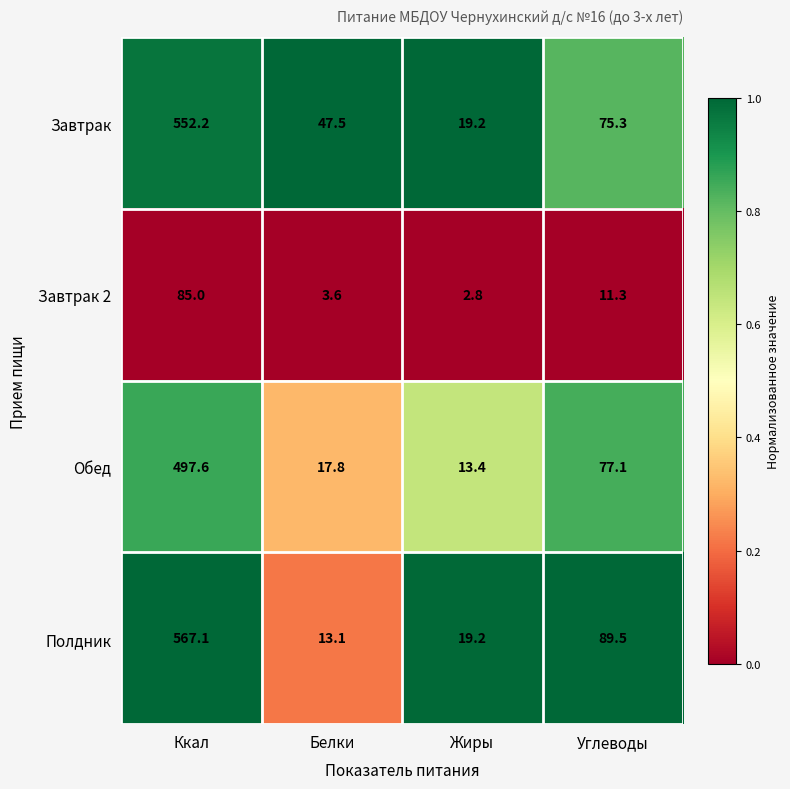

What is the spread (max minus min) of values at Белки?

43.9